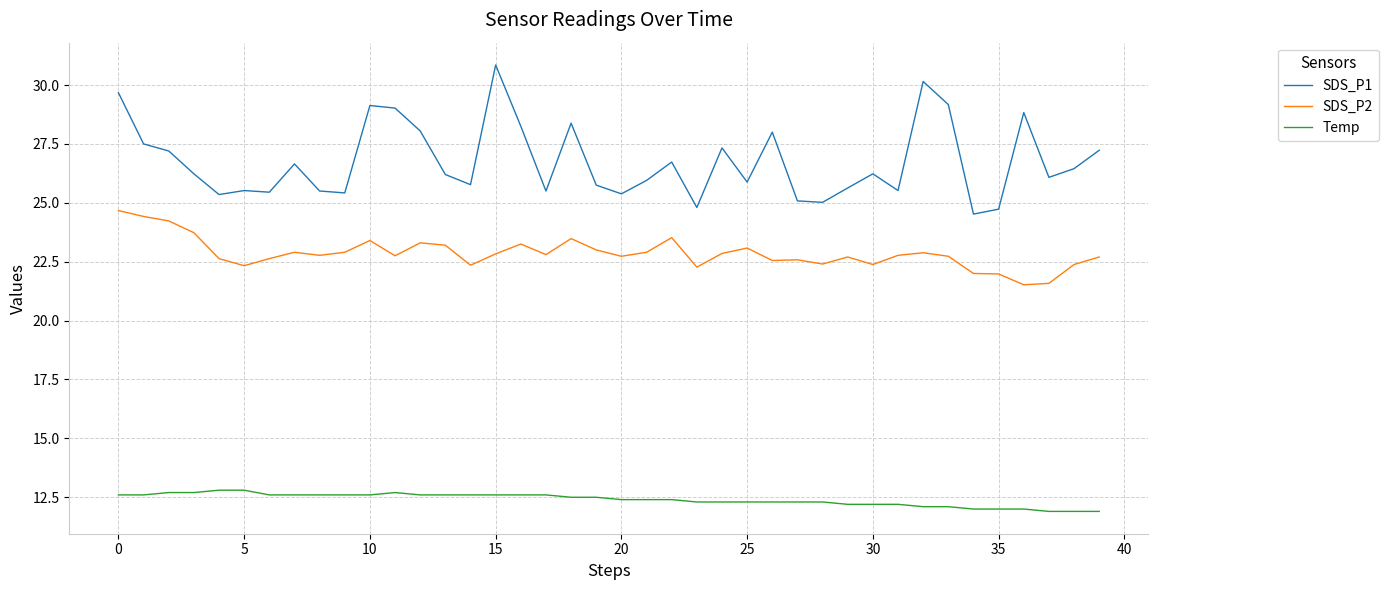

What is the difference between the maximum and minimum values in the Temp series?

0.9